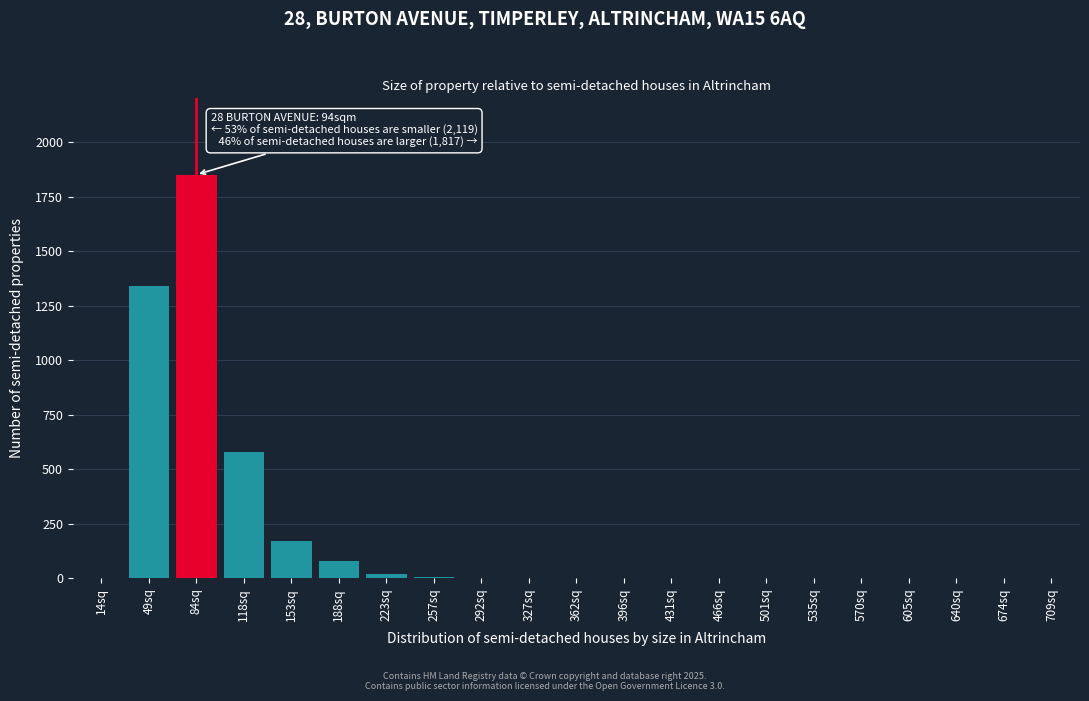

Which has a higher value, 501sq or 49sq?

49sq